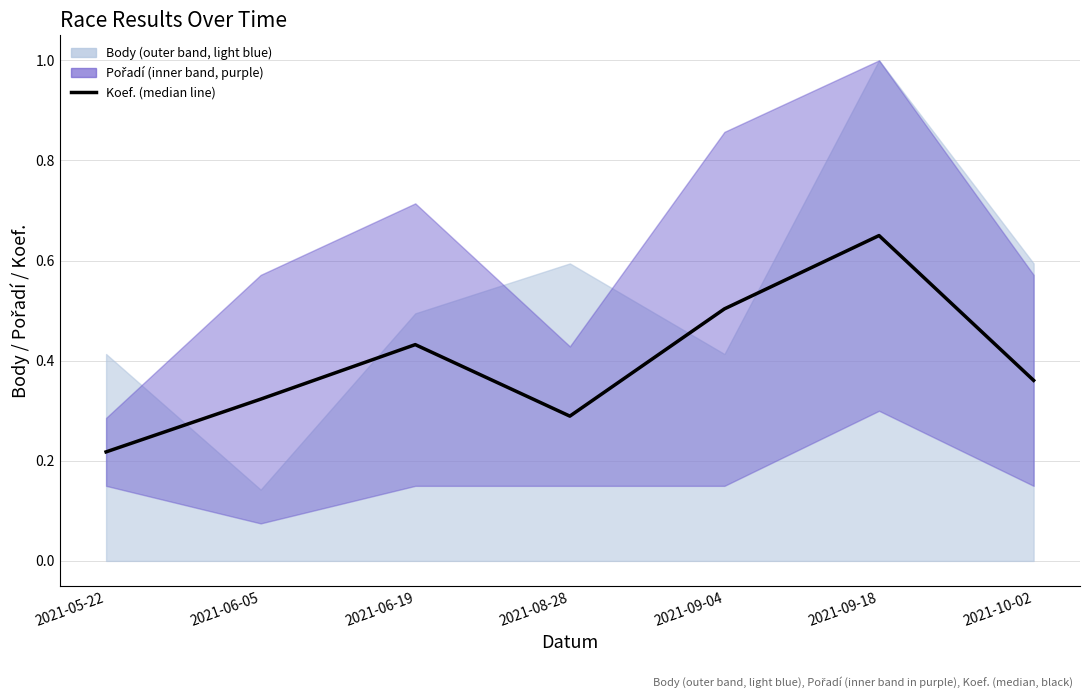

What is the change in value from 2021-06-19 to 2021-10-02?

-0.1